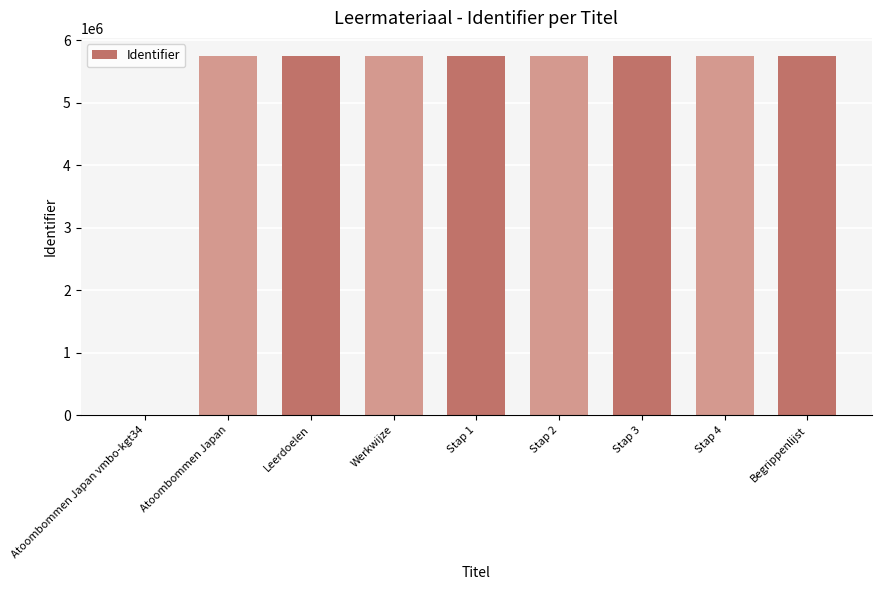

True or false: the data shows 8759558 at Begrippenlijst.

False